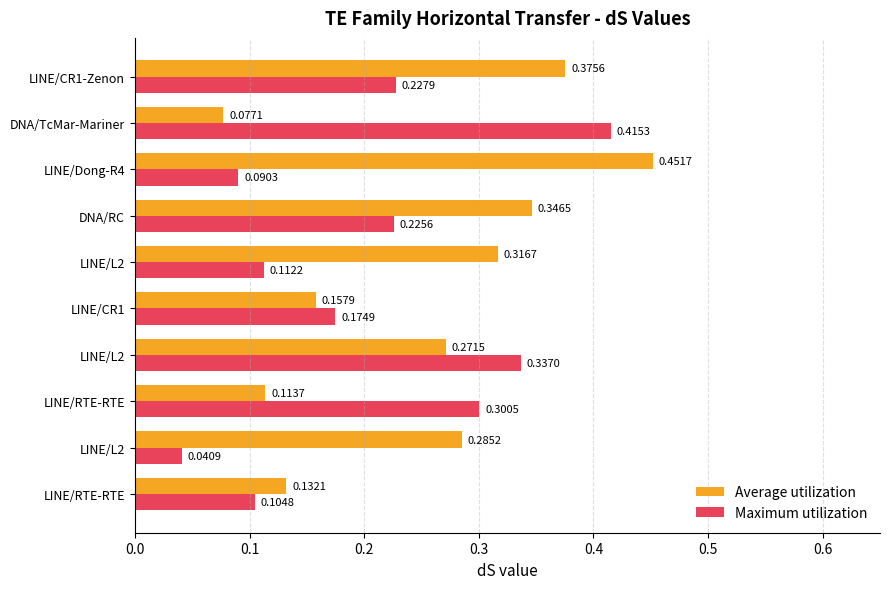

Which series has the largest total across all categories?

Average utilization